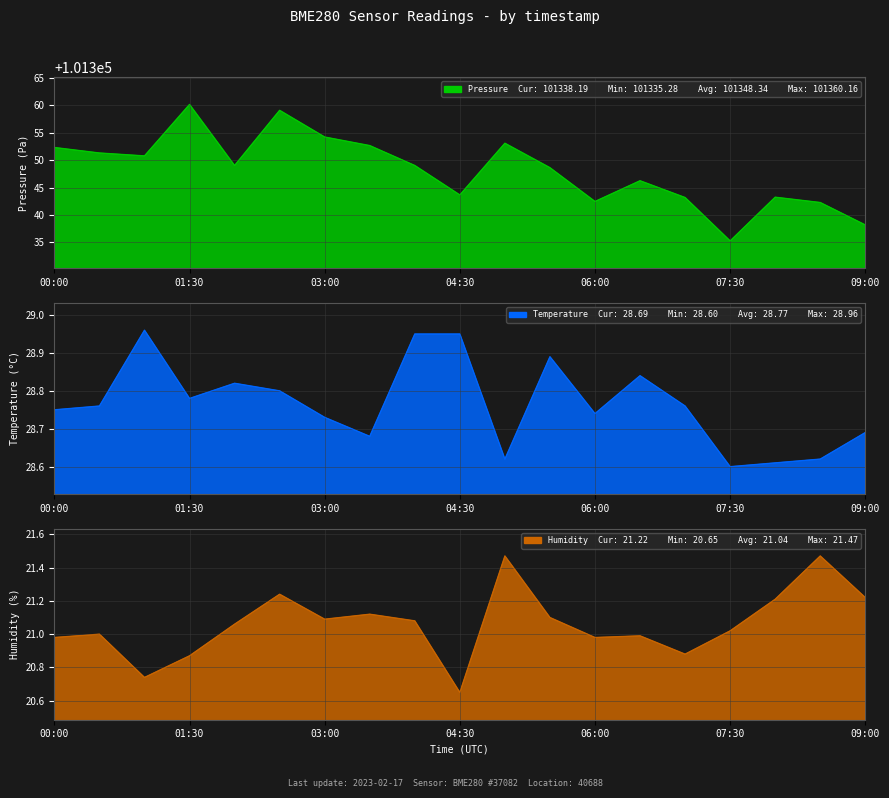

Where is temperature nearest to the value 28?

07:30